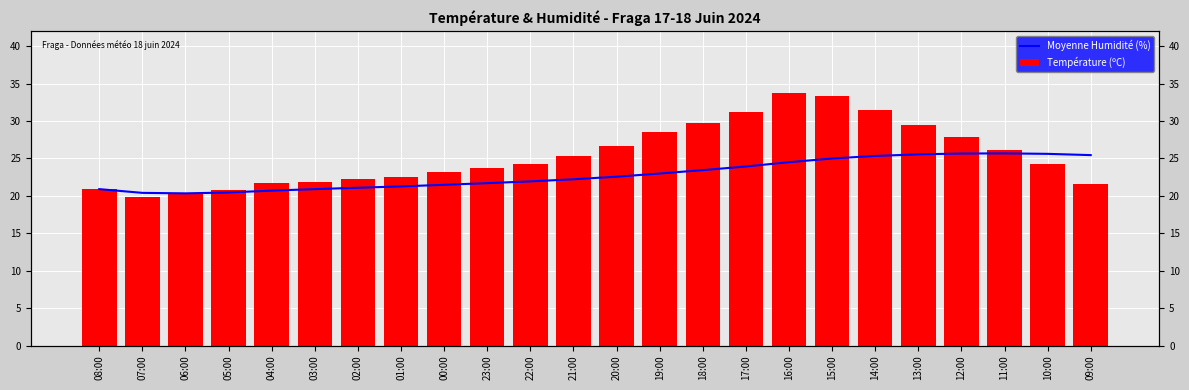

What is the difference between the Moyenne Humidité (%) values at 11:00 and 18:00?

2.2